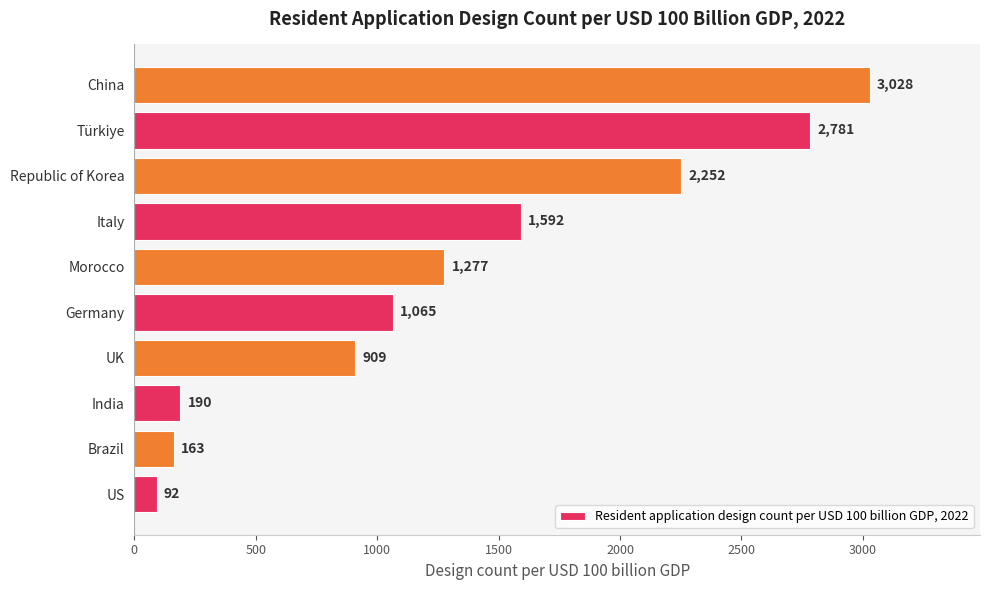

List the labels in order of value, largest first.

China, Türkiye, Republic of Korea, Italy, Morocco, Germany, UK, India, Brazil, US